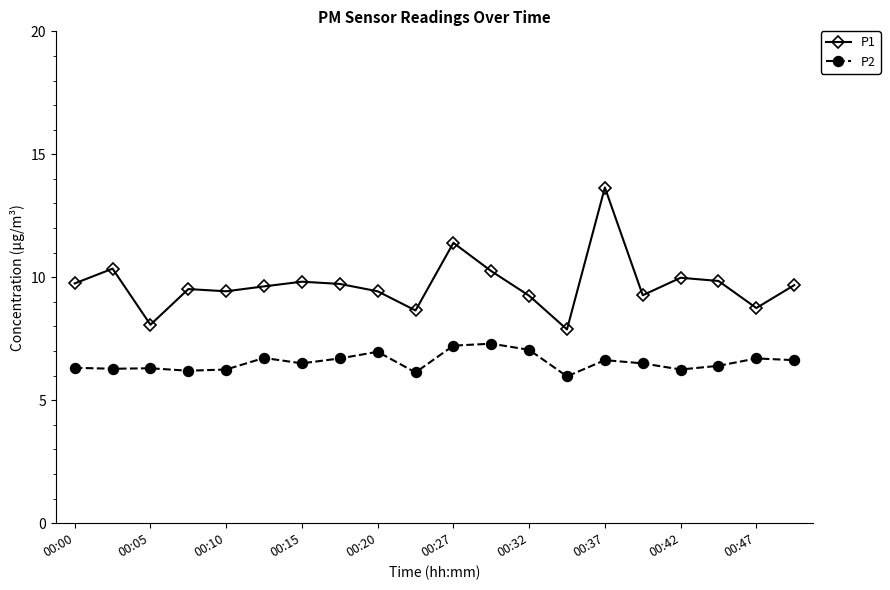

True or false: P2 has more than 0 points higher than both neighbors.

True